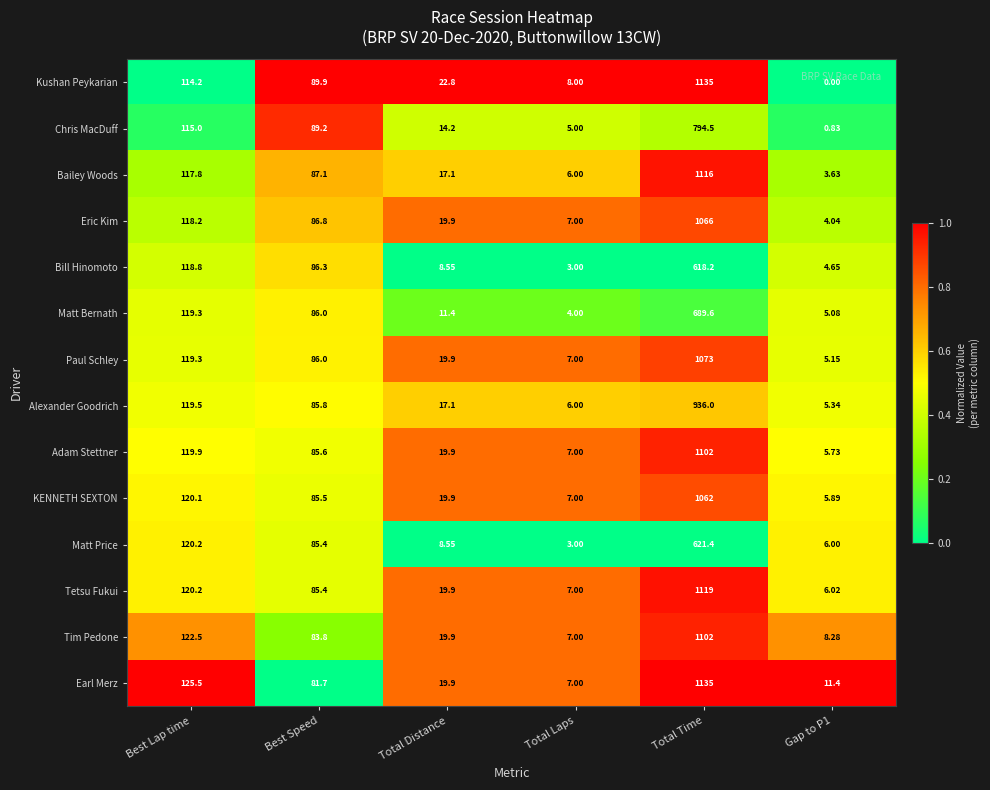

Where does the Chris MacDuff series first go above 89?

Best Lap time